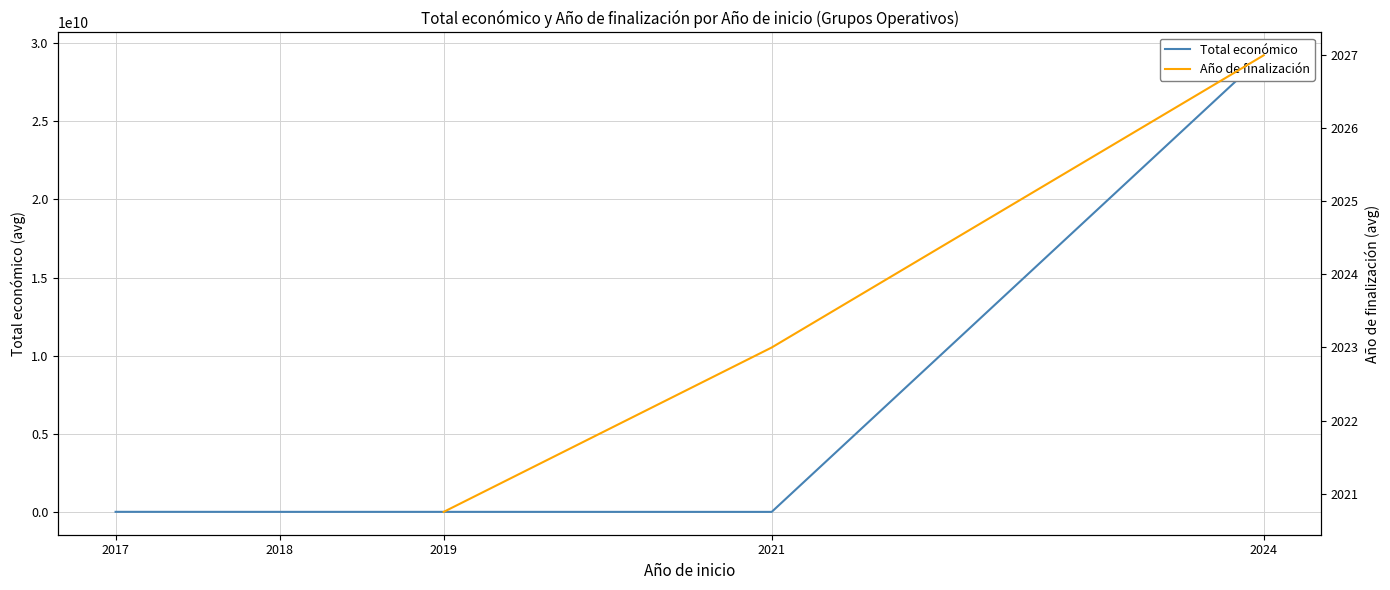

Which series has the largest total across all categories?

Total económico